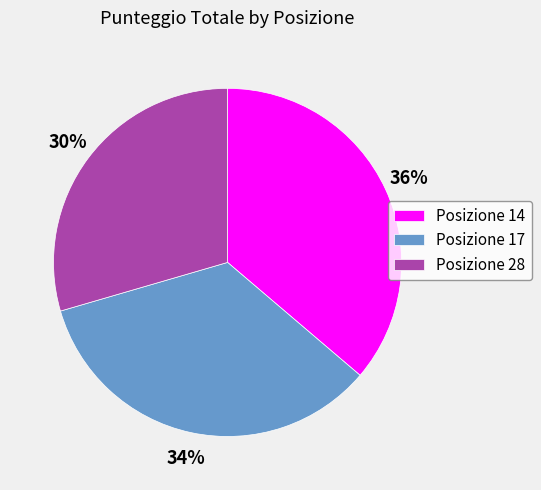

Does Posizione 14 account for over 50% of the chart?

No